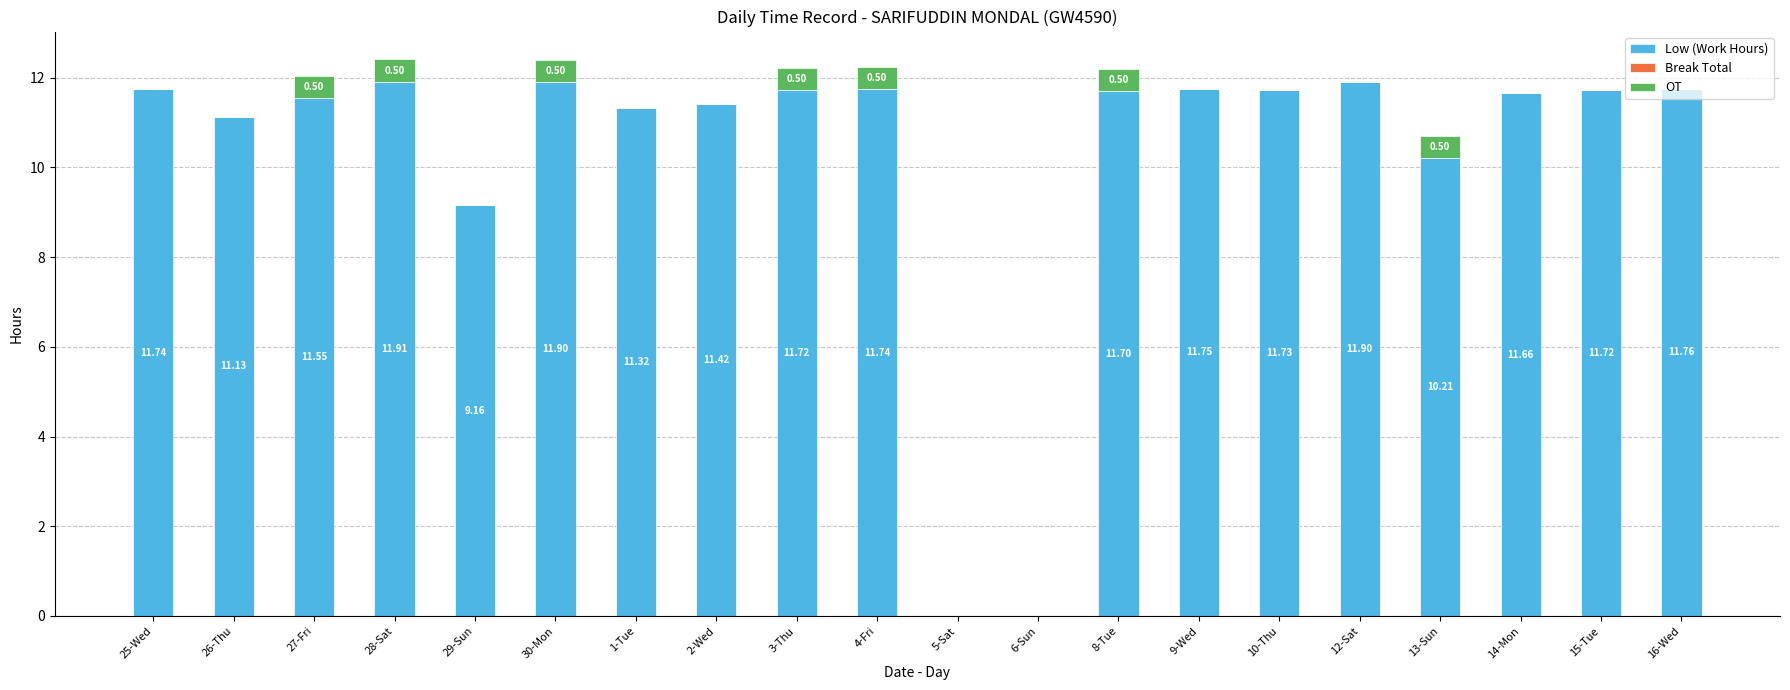

At which category is the sum across all series the highest?

28-Sat